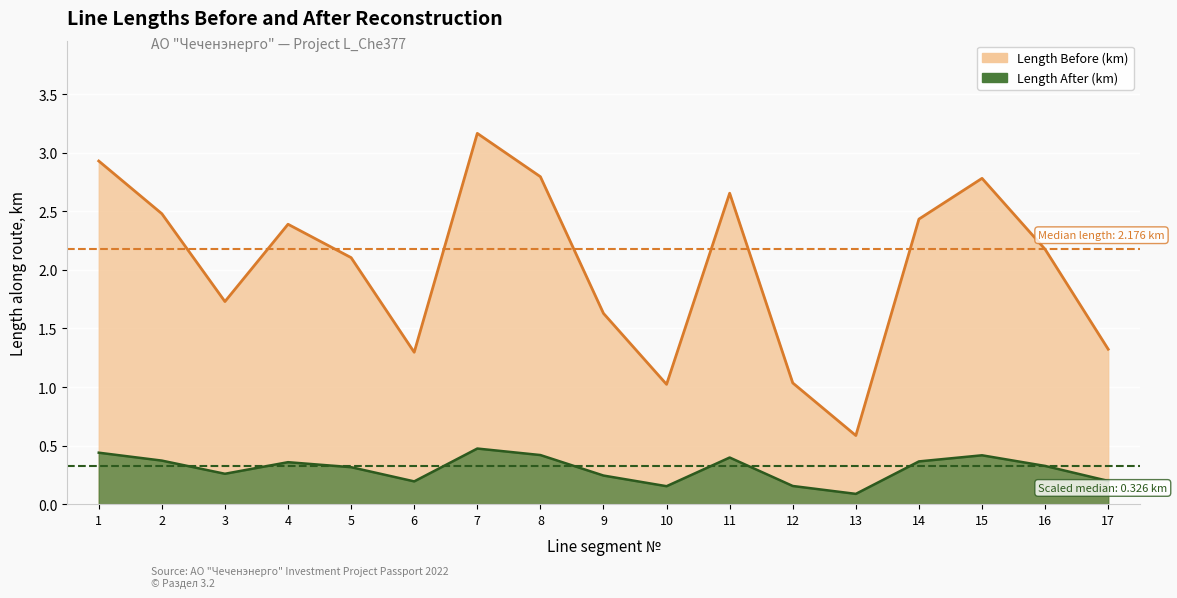

Reading left to right, transcribe all the data shown in this chart.

Length Before (km): 2.9	2.5	1.7	2.4	2.1	1.3	3.2	2.8	1.6	1.0	2.7	1.0	0.6	2.4	2.8	2.2	1.3
Length After (km): 0.4	0.4	0.3	0.4	0.3	0.2	0.5	0.4	0.2	0.2	0.4	0.2	0.1	0.4	0.4	0.3	0.2